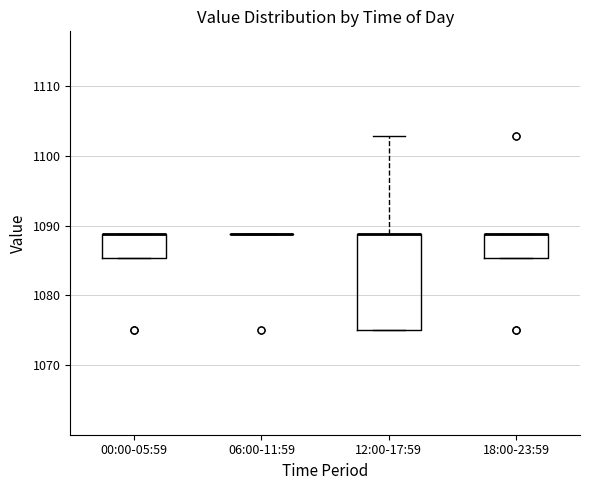

Reading left to right, transcribe this box plot: for each box, give where its median line is, the range the box spans, and where its two whiskers end, as read against the y-axis. The values are not printed on the chart, so give them approximately, as read against the axis.

00:00-05:59: median 1089 (drawn on the box's upper edge), box 1085 to 1089, whiskers 1085 to 1089
06:00-11:59: box collapsed to a line at 1089, whiskers 1089 to 1089
12:00-17:59: median 1089 (drawn on the box's upper edge), box 1075 to 1089, whiskers 1075 to 1103
18:00-23:59: median 1089 (drawn on the box's upper edge), box 1085 to 1089, whiskers 1085 to 1089